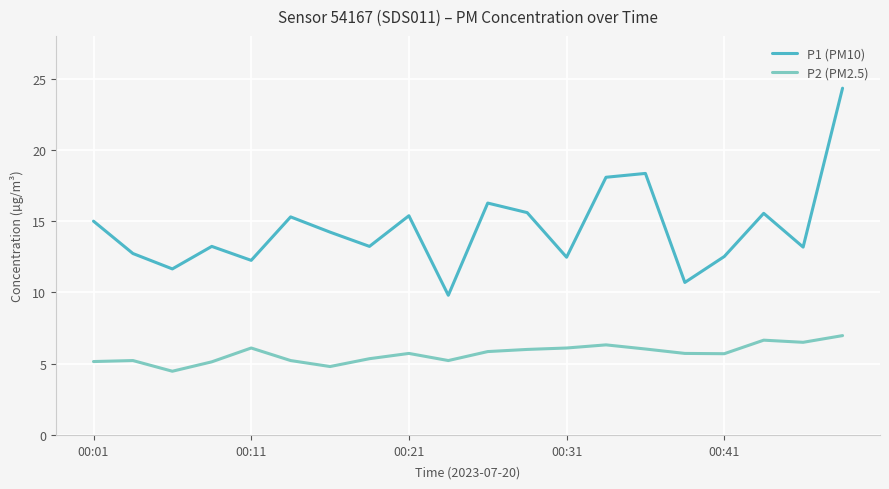

Which series has the largest range (max minus min)?

P1 (PM10)